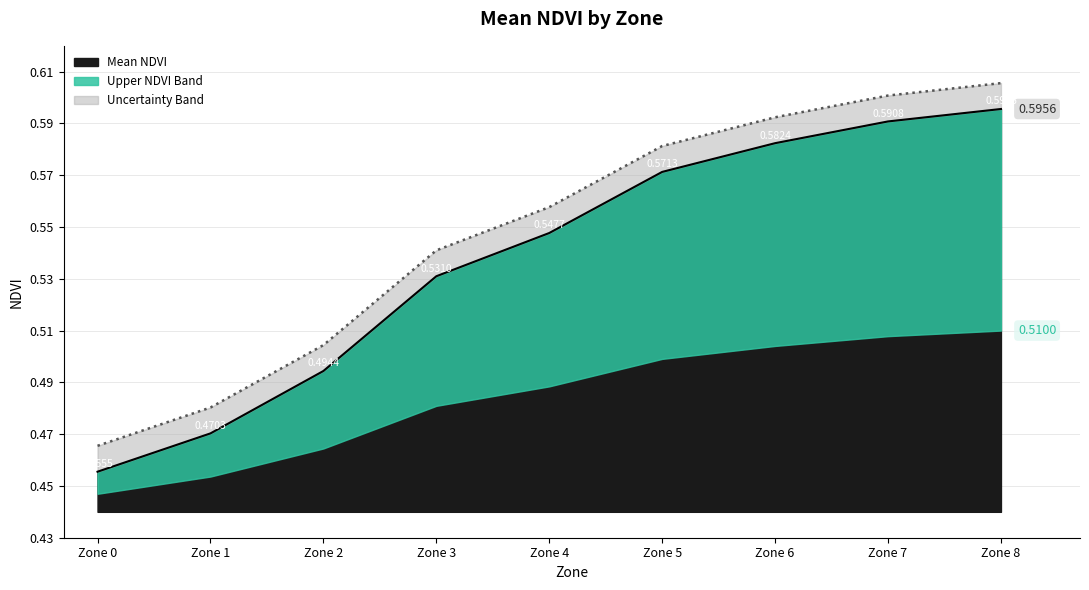

How many lines are shown in the chart?

1